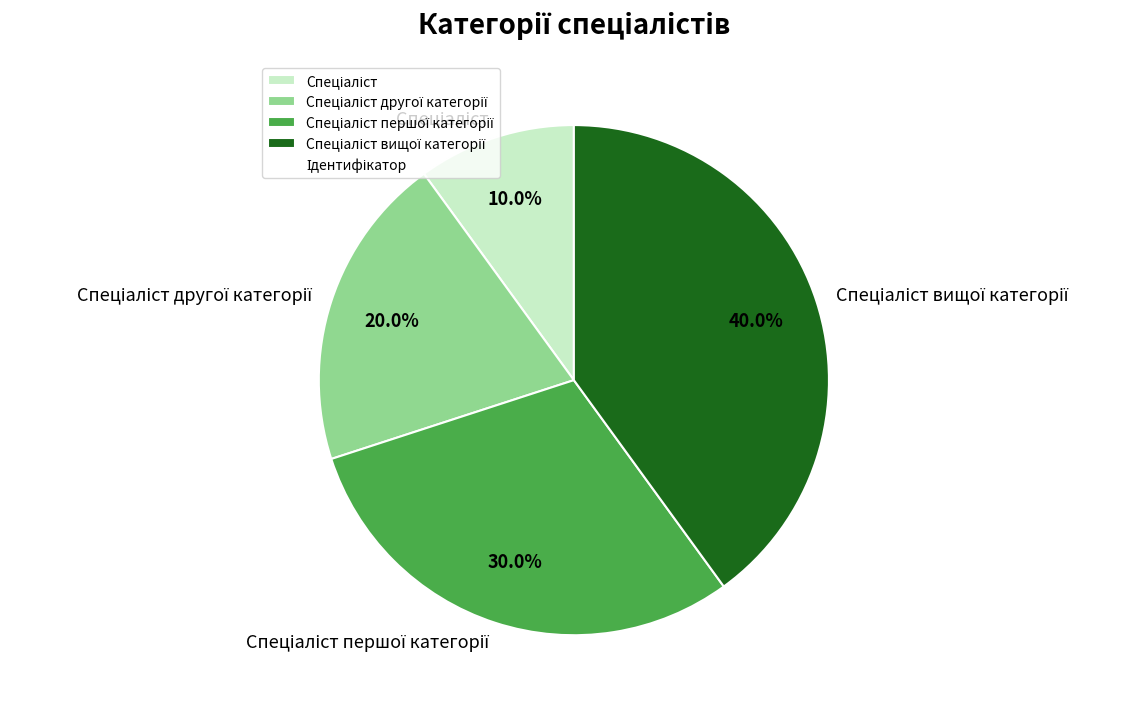

Is there any slice that represents more than half of the pie?

No